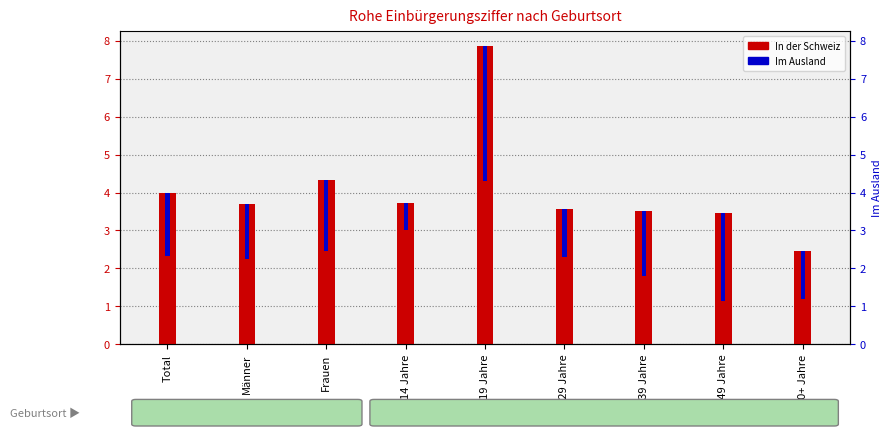

How many values in the In der Schweiz series are below 3?

1